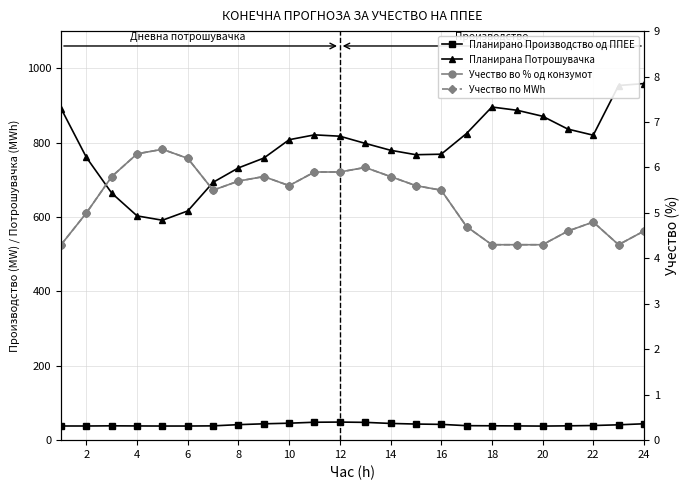

How many values in the Планирано Производство од ППЕЕ series exceed 39?

12